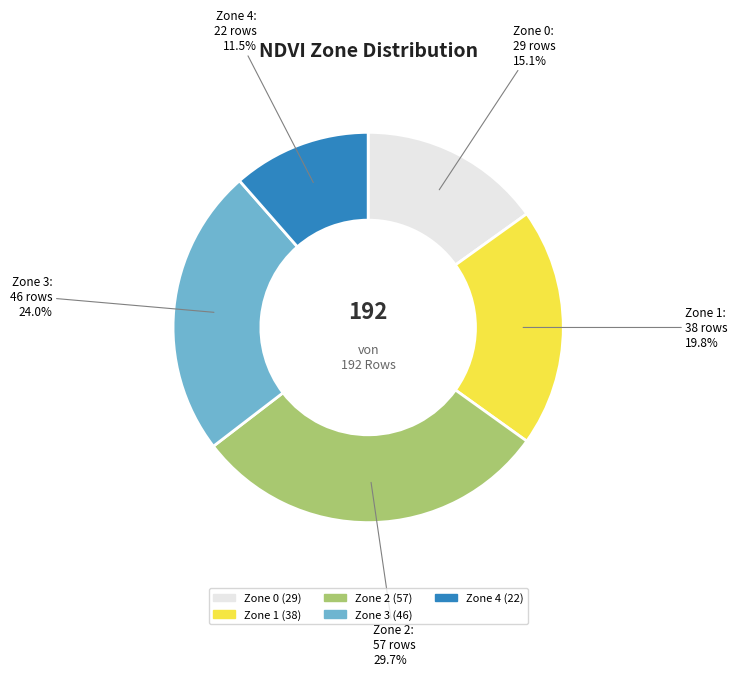

How many slices are in this pie chart?

5